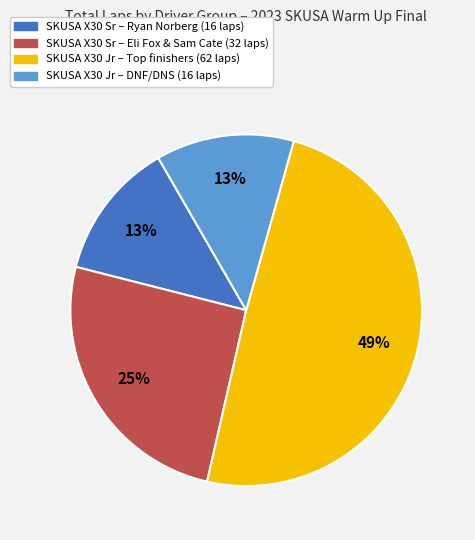

Which category has the biggest portion of the pie?

SKUSA X30 Jr – Top finishers (62 laps)